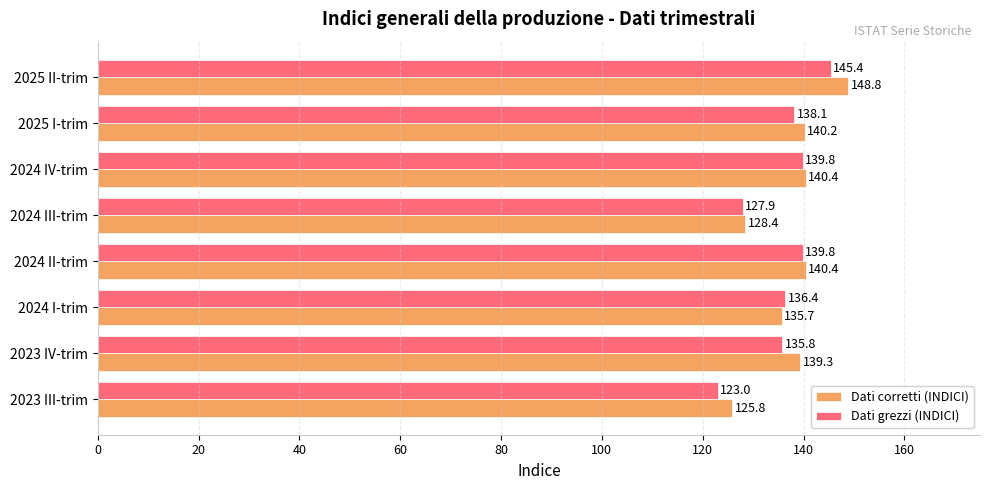

Rank the series by their average value, from lowest to highest.

Dati grezzi (INDICI), Dati corretti (INDICI)